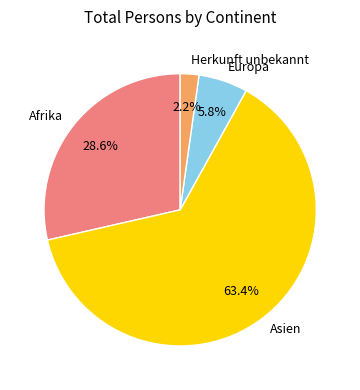

True or false: Herkunft unbekannt accounts for 14% of the total.

False